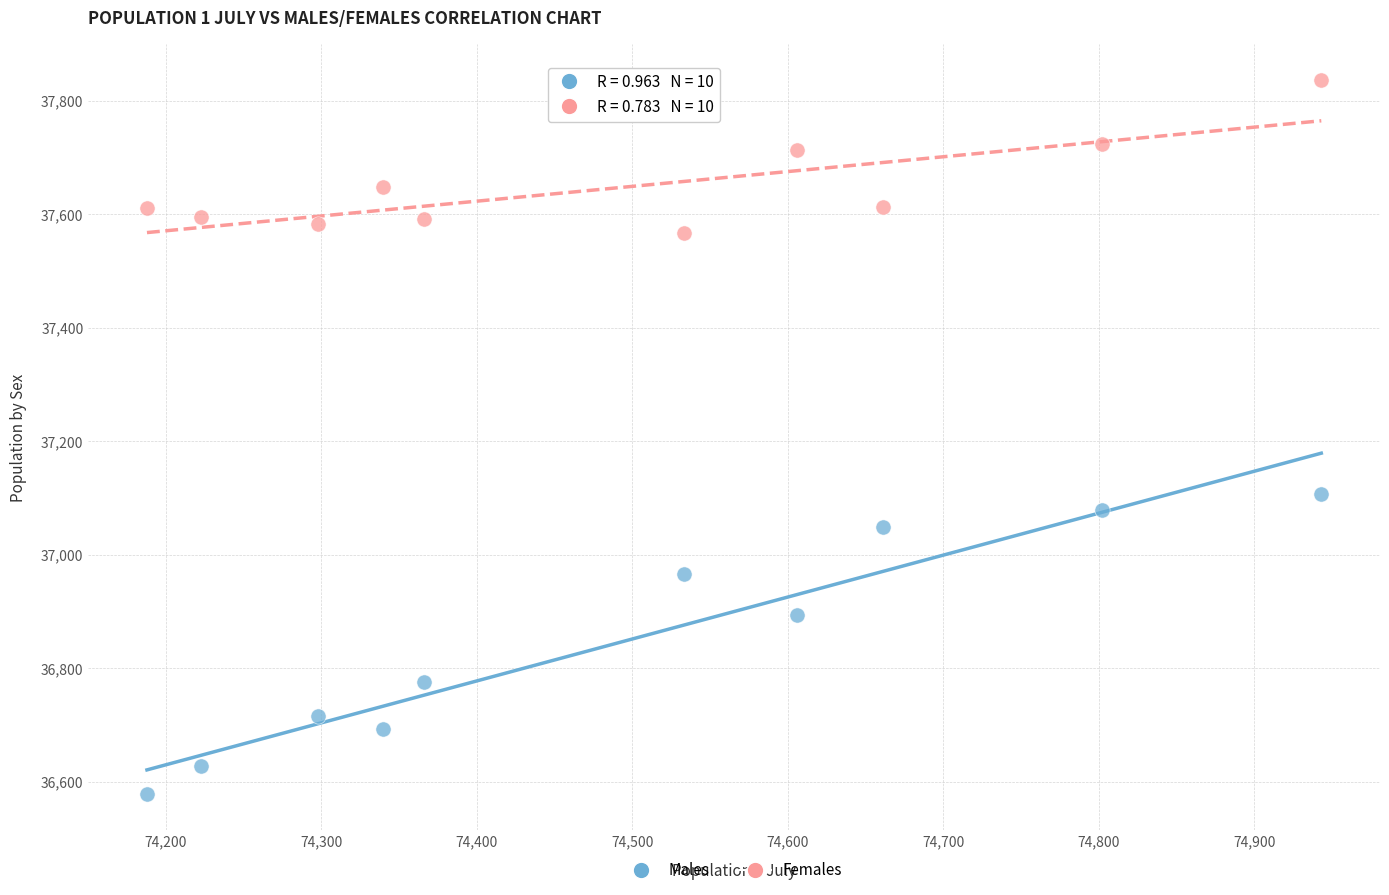

Which series reaches the maximum Y coordinate?

Females